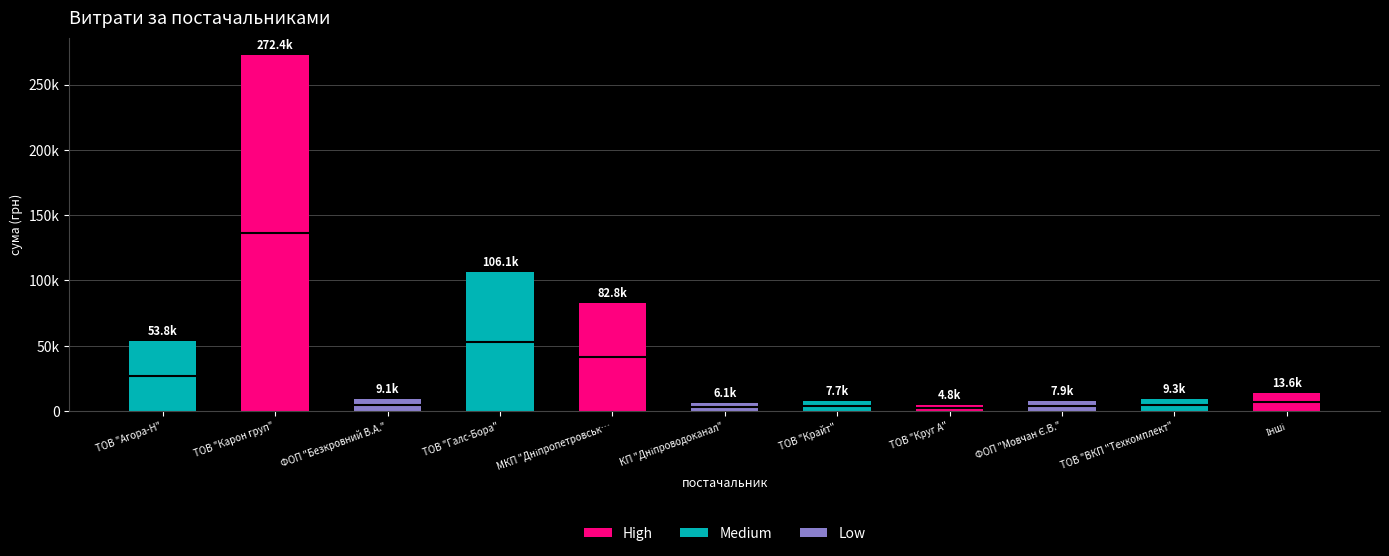

Are the bars horizontal?

No